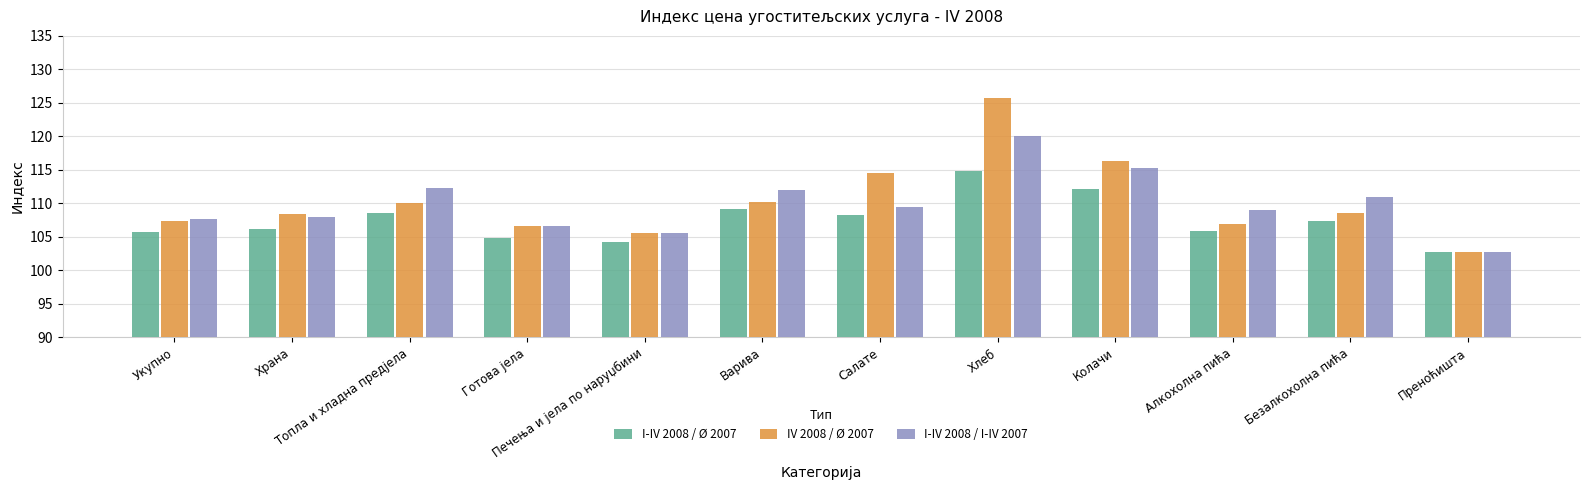

What is the label of the 1st bar from the right?

Преноћишта